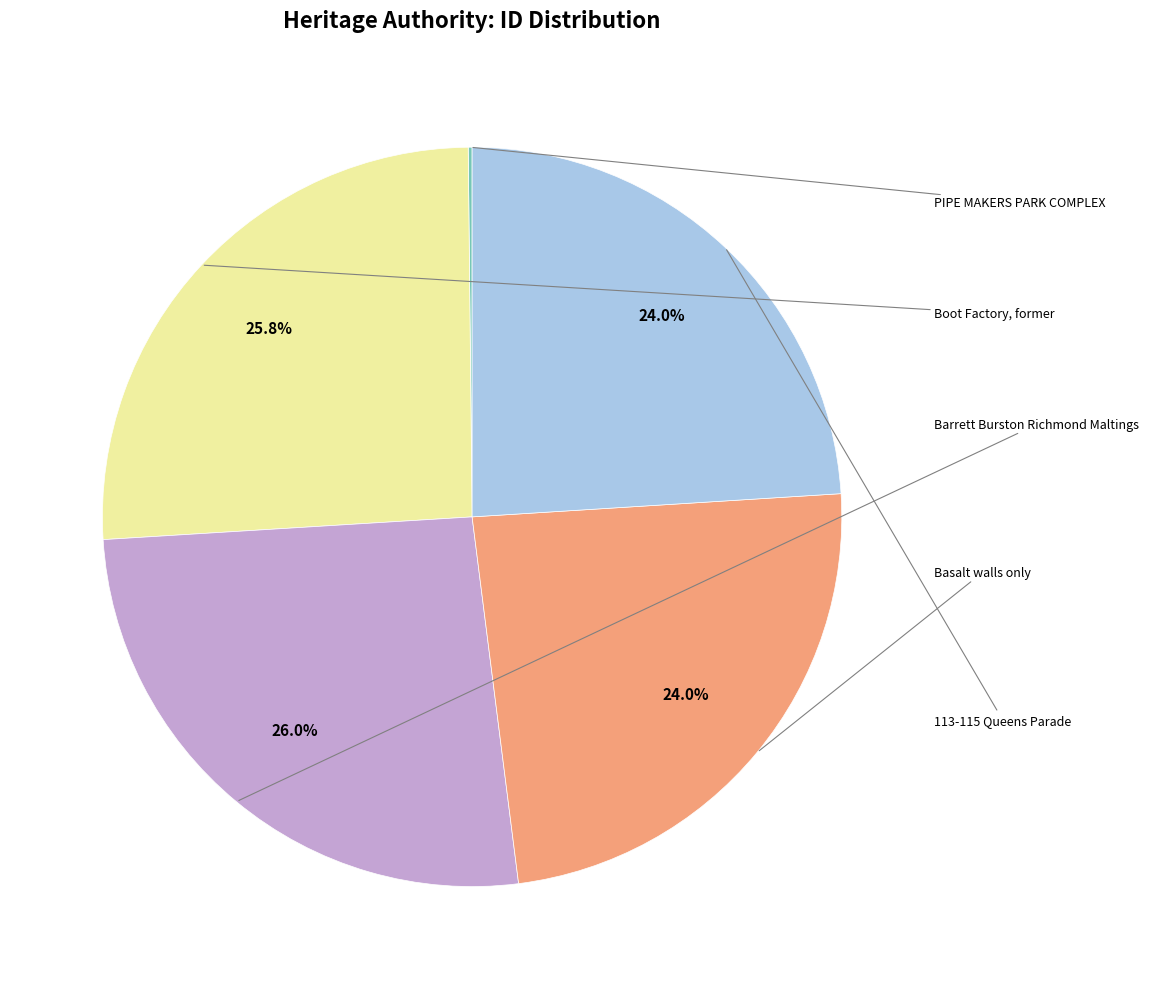

Does any single category account for the majority?

No